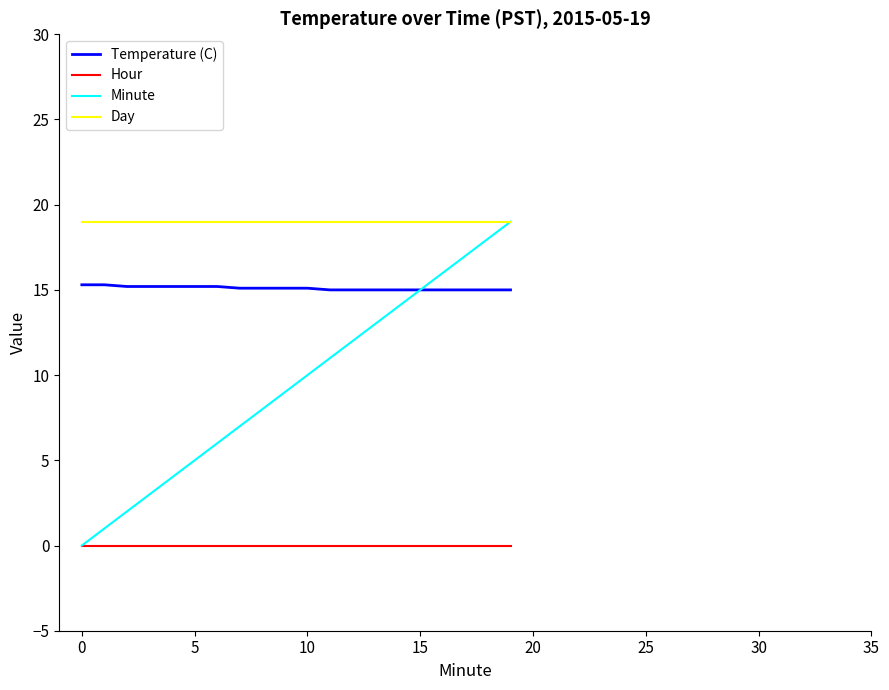

Which series has the largest total across all categories?

Day